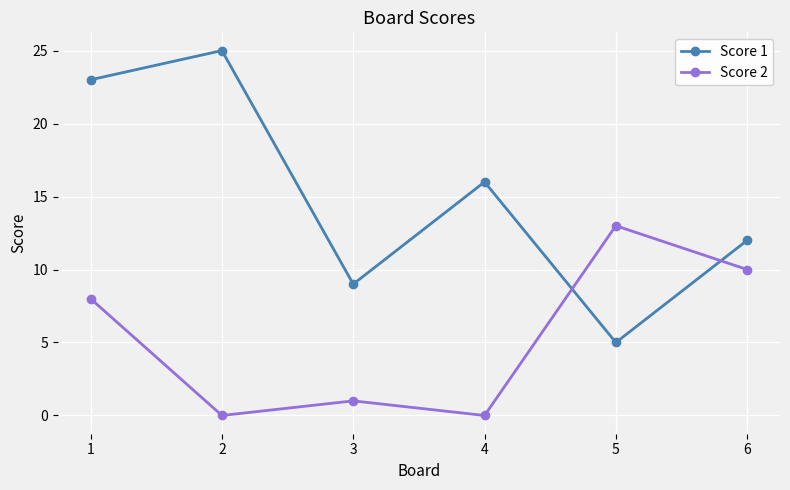

Which series changed the most between 1 and 5?

Score 1